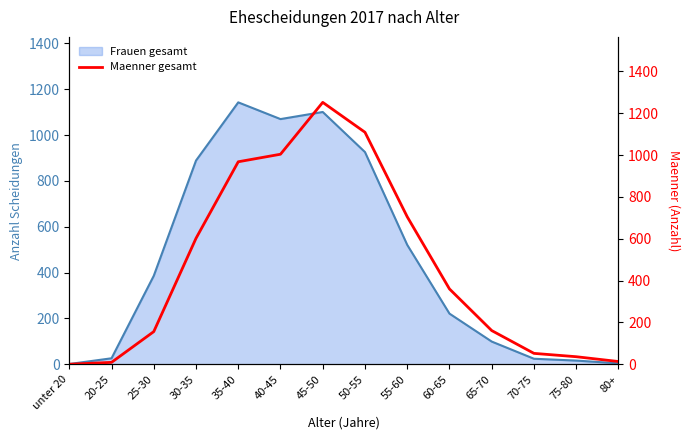

The value of Frauen gesamt at 55-60 is 740. True or false?

False